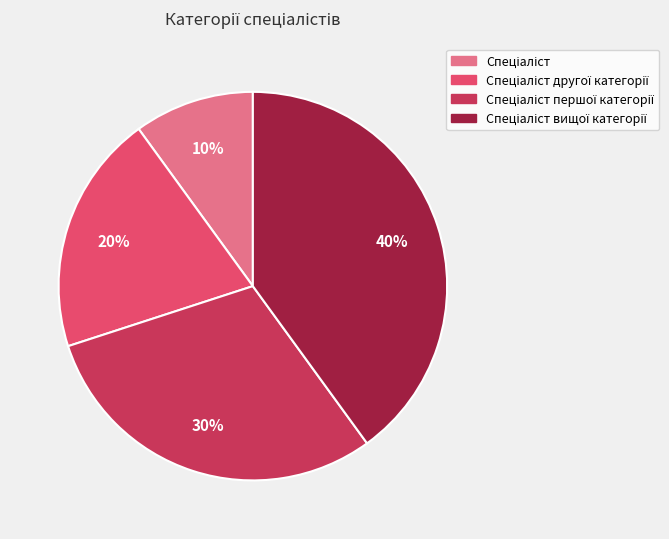

To the nearest percent, what is the average slice percentage?

25%